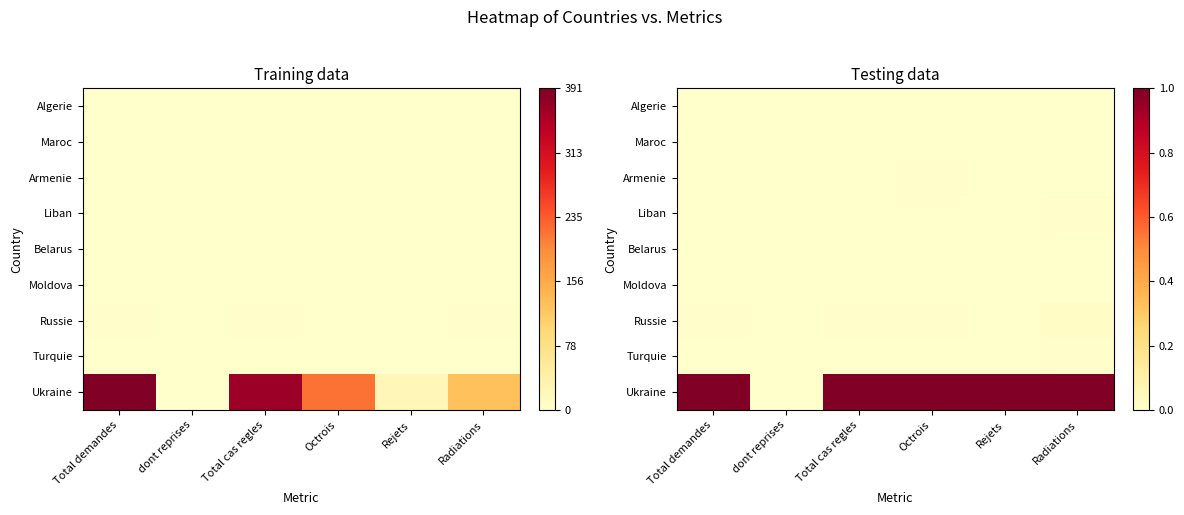

True or false: Ukraine has a value of 1.0 at Total demandes.

True